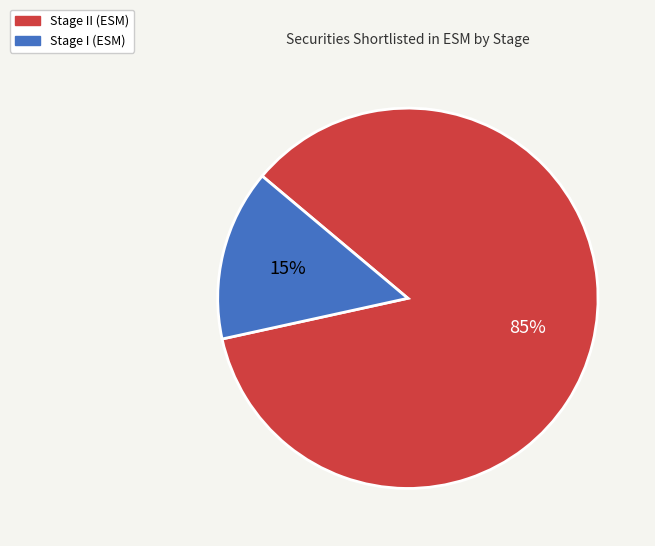

To the nearest percent, what is the average slice percentage?

50%